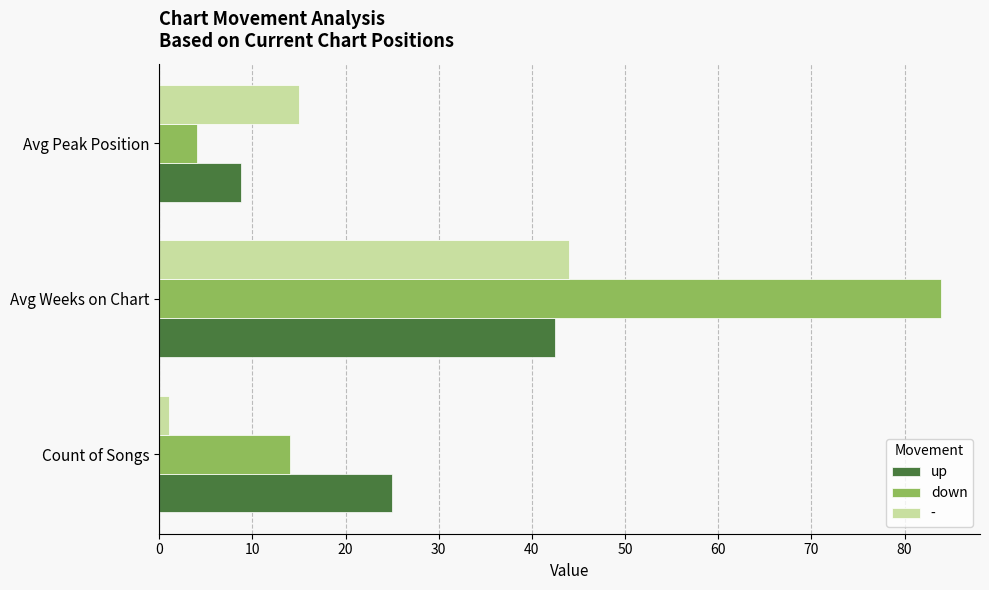

Where is - nearest to the value 22?

Avg Peak Position